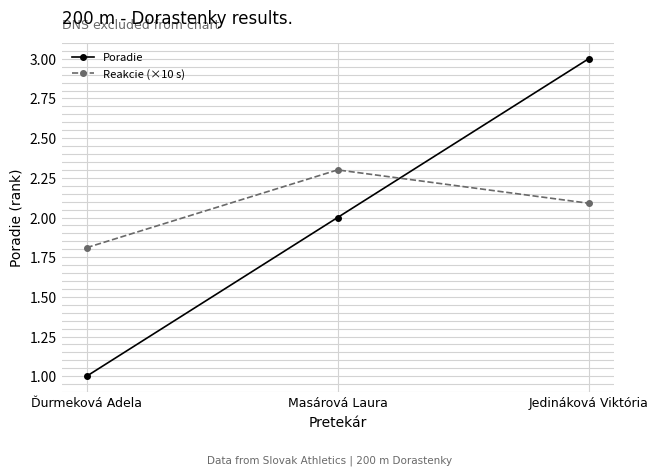

Reading left to right, transcribe all the data shown in this chart.

Poradie: 1.0	2.0	3.0
Reakcie (×10 s): 1.8	2.3	2.1